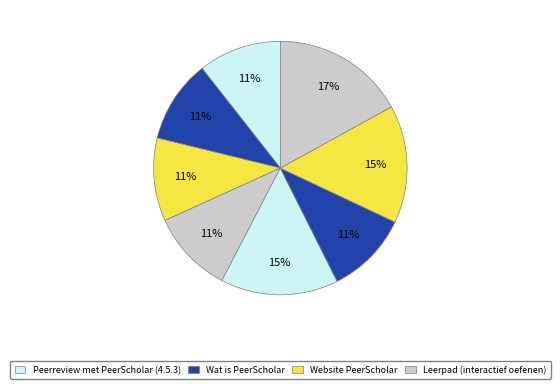

Is there any slice that represents more than half of the pie?

No